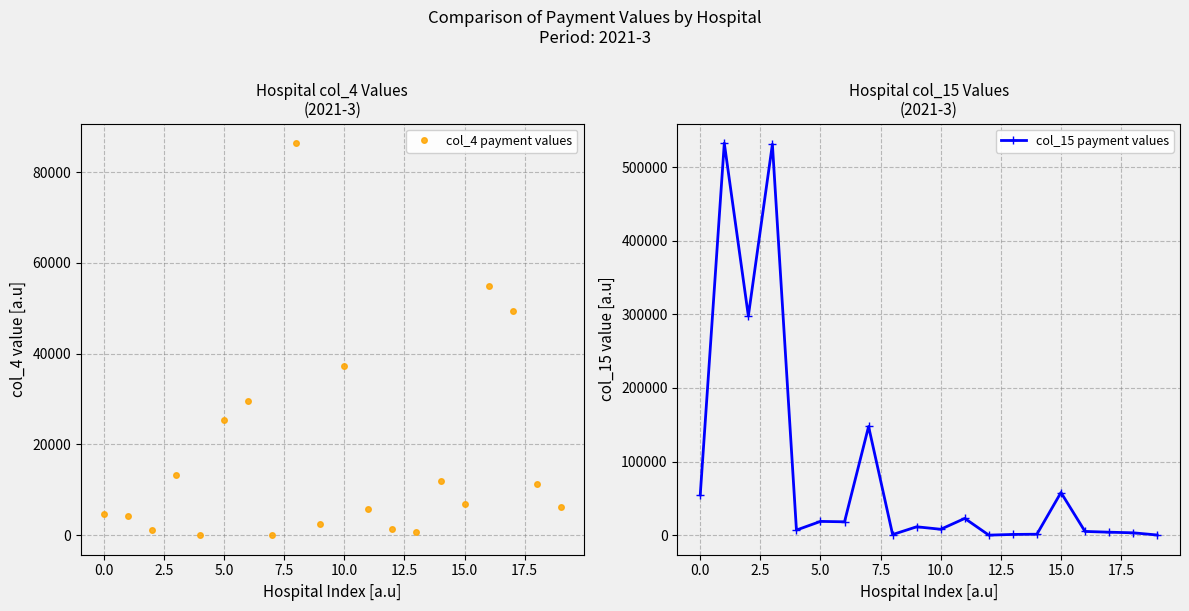

How many data points in col_4 payment values are above 6859?

10